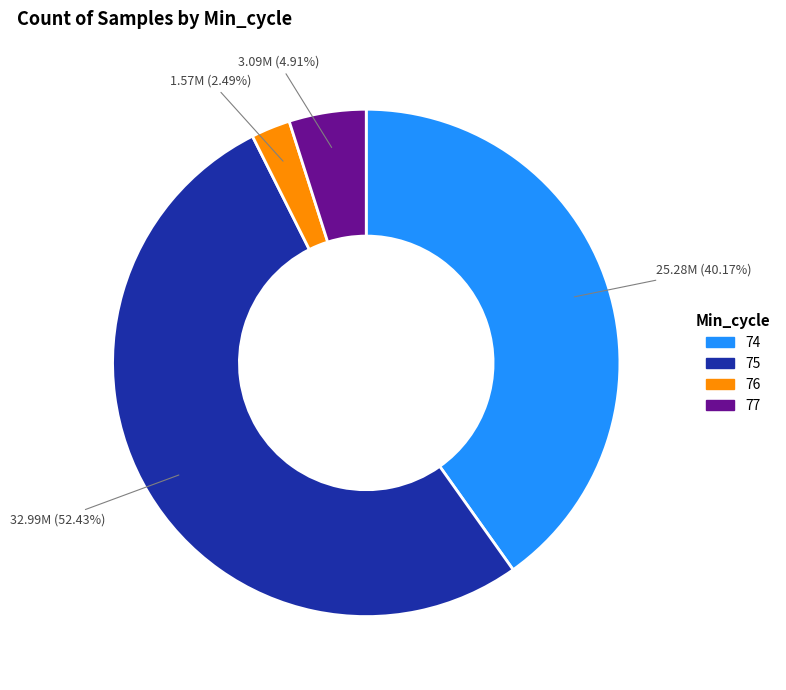

Combined, do 77 and 76 account for over 50%?

No